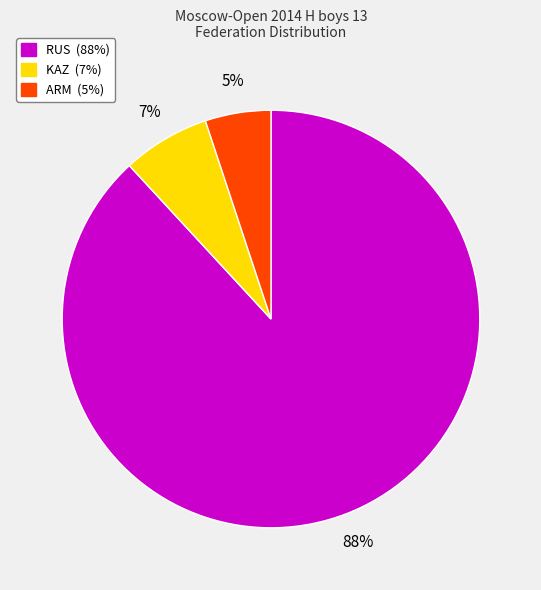

How many segments does this pie chart have?

3